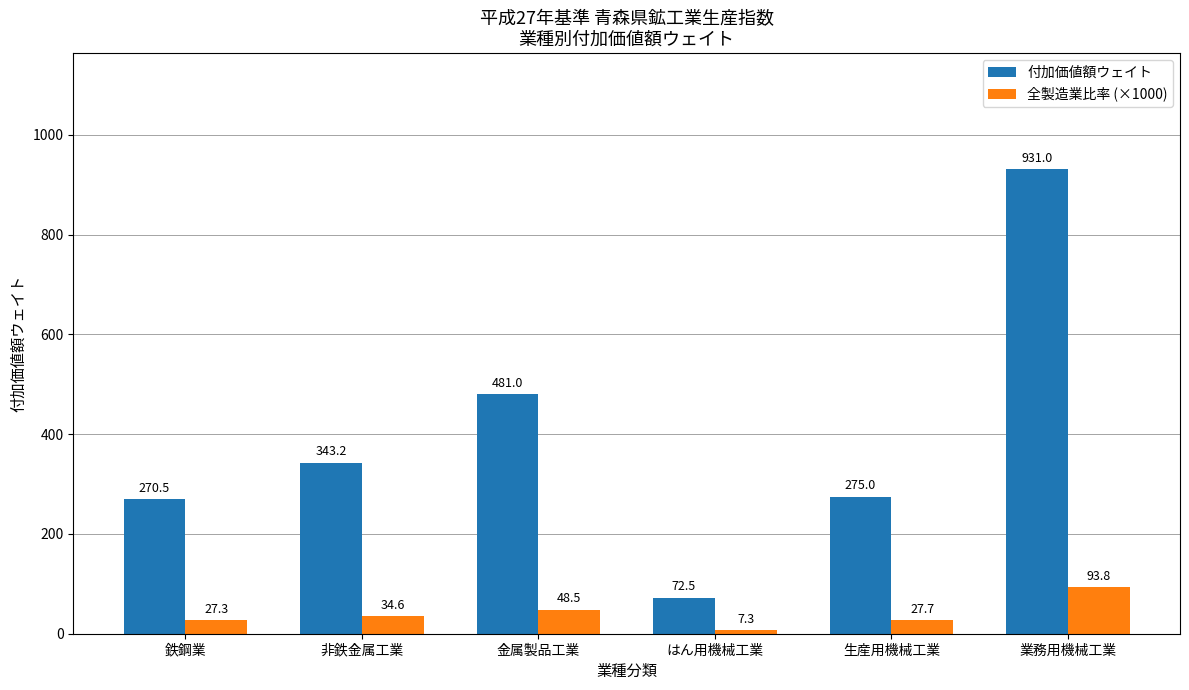

What position from the left is 金属製品工業?

3